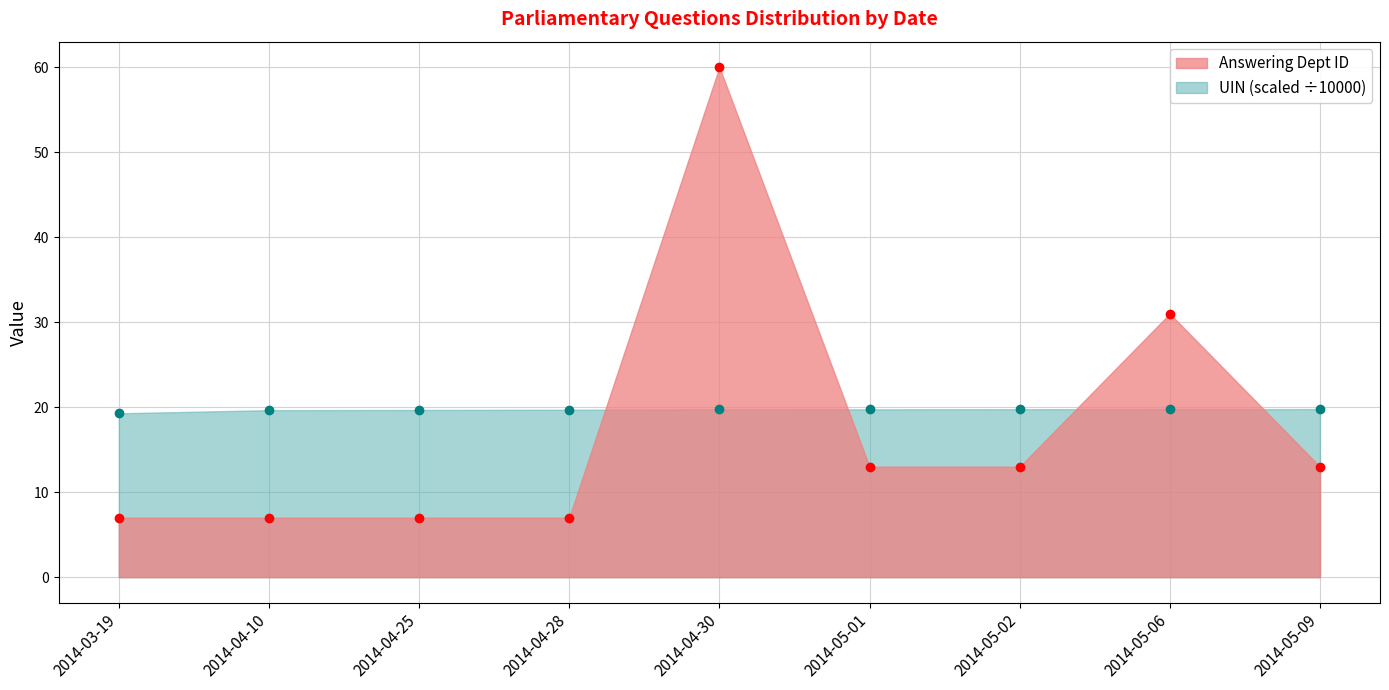

What is the maximum value for UIN?

19.8